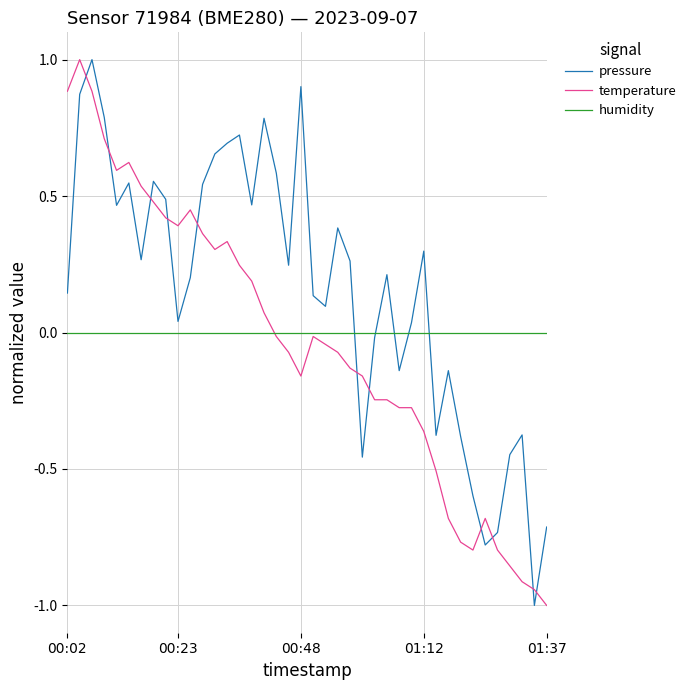

List the series in order of their overall mean, highest first.

pressure, humidity, temperature